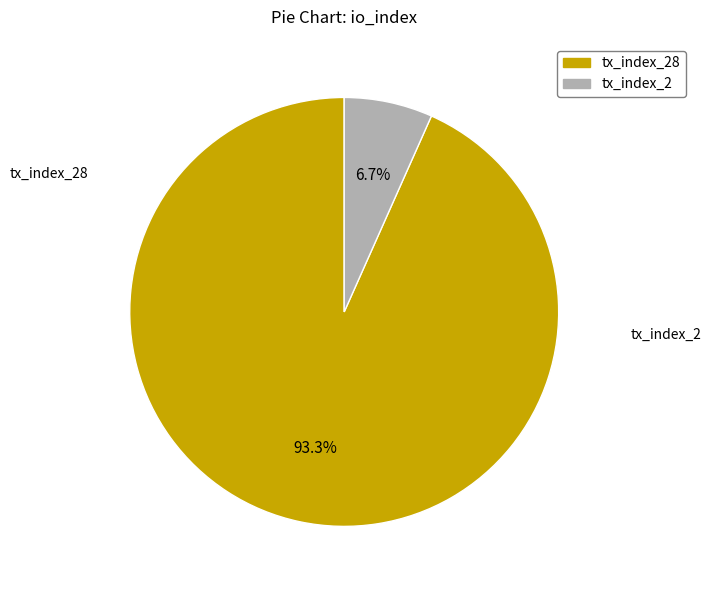

Is there any slice that represents more than half of the pie?

Yes